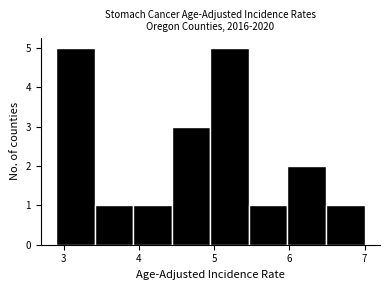

How tall is the bar that spans 2.9 to 3.4 on the x-axis? Neither the bar edges nor the heights are printed on the chart, so give them approximately, as read against the axes.

5